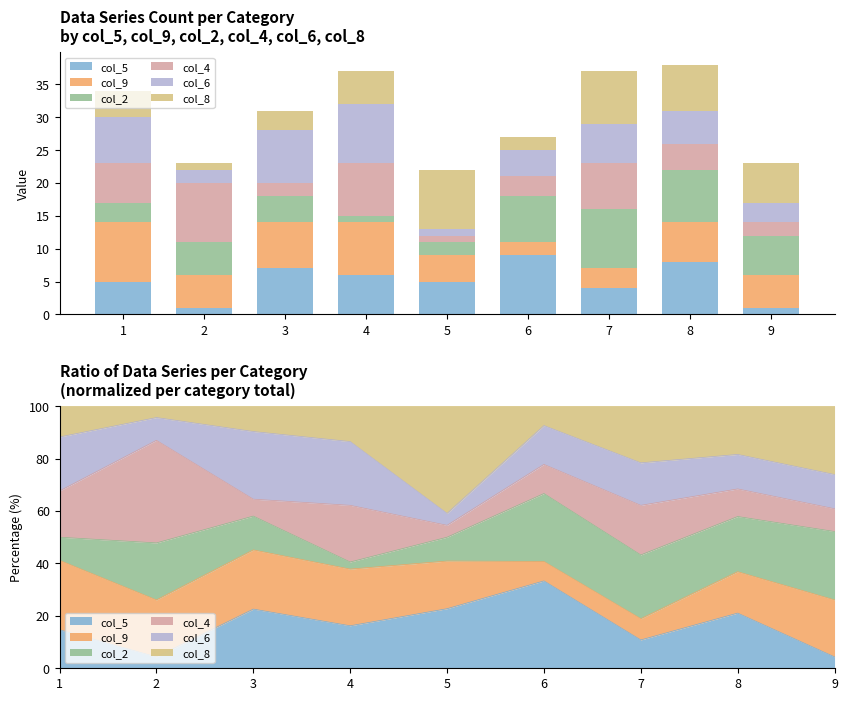

What is the value of the col_4 bar at the 2nd from the left?

9